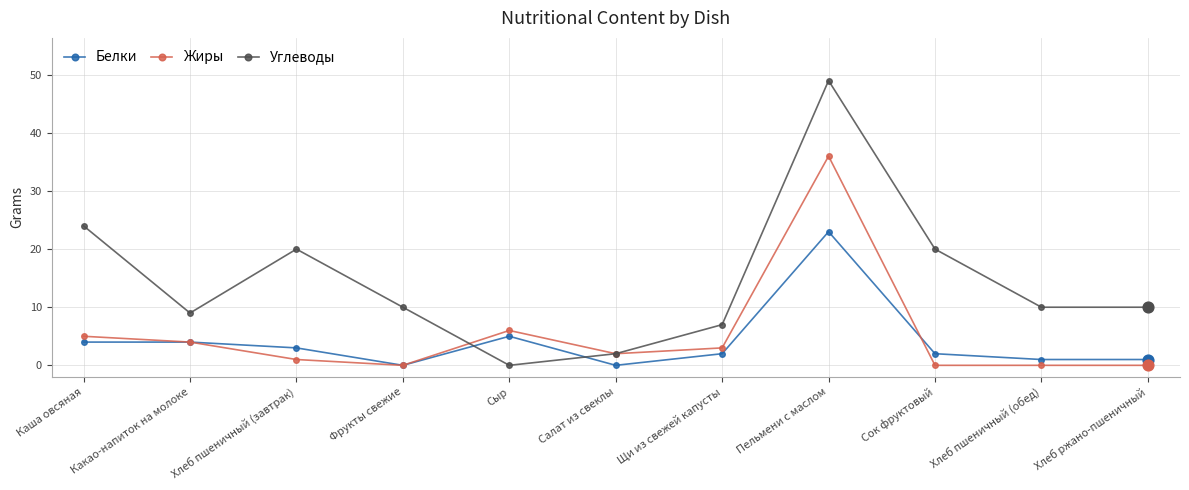

Which series has the largest total across all categories?

Углеводы